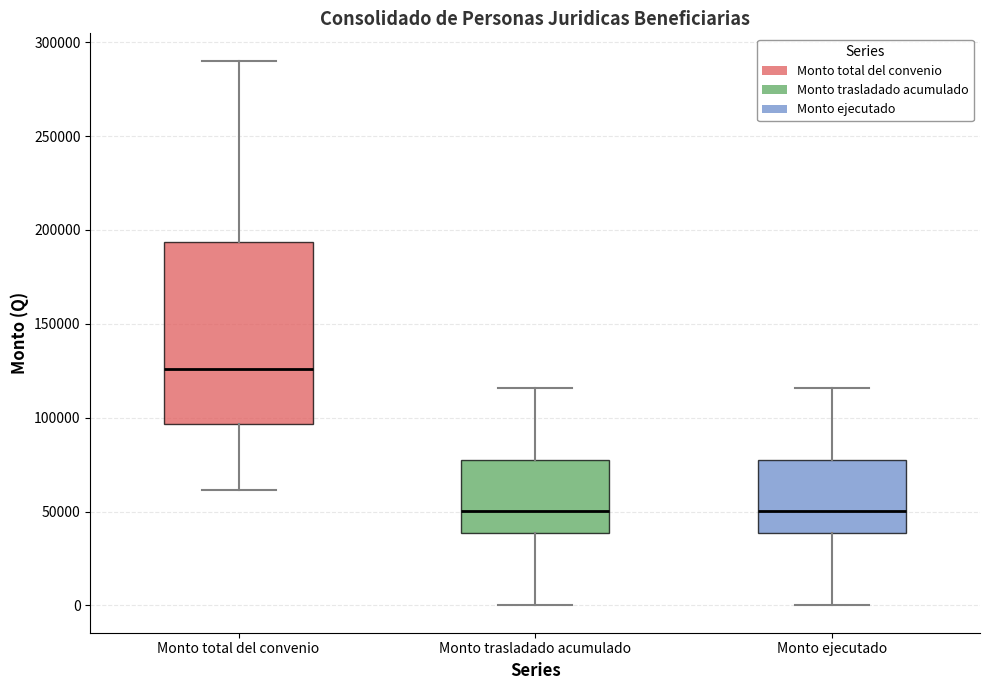

Which box's median line is the highest?

Monto total del convenio